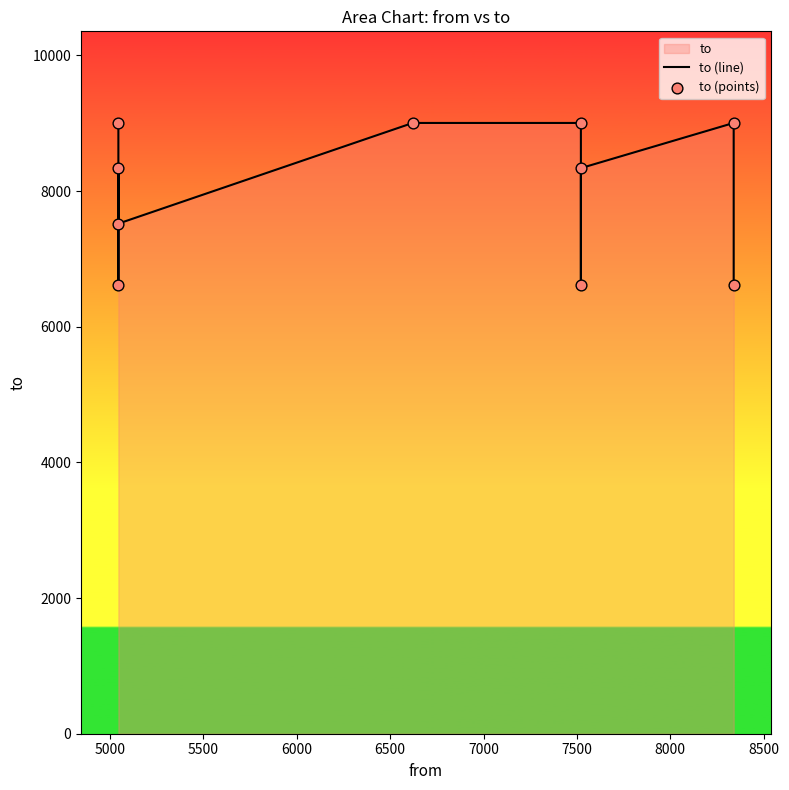

Which series has the largest Y range (max minus min)?

to (line)